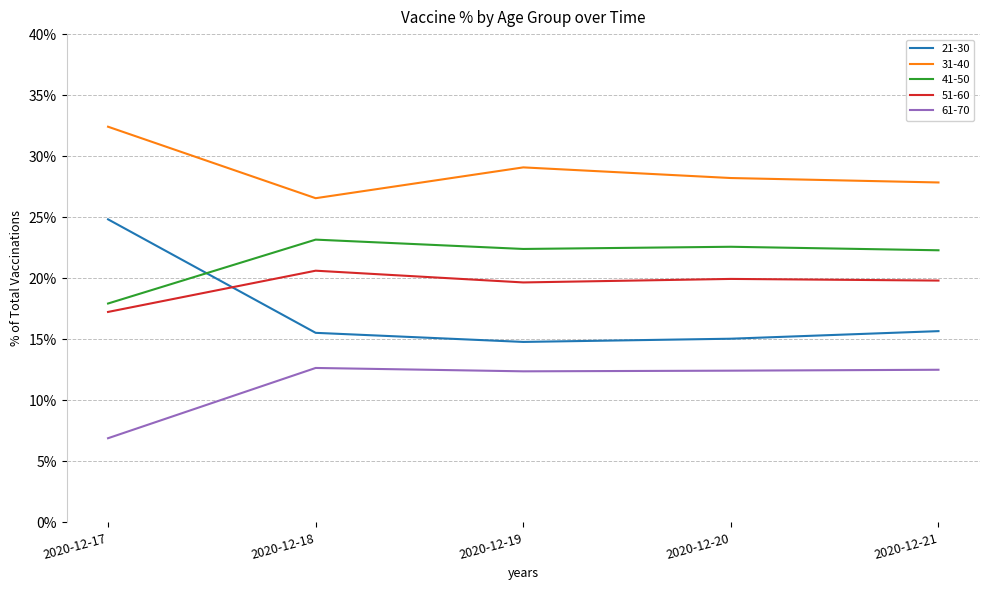

The value of 41-50 at 2020-12-20 is 22.6. True or false?

True